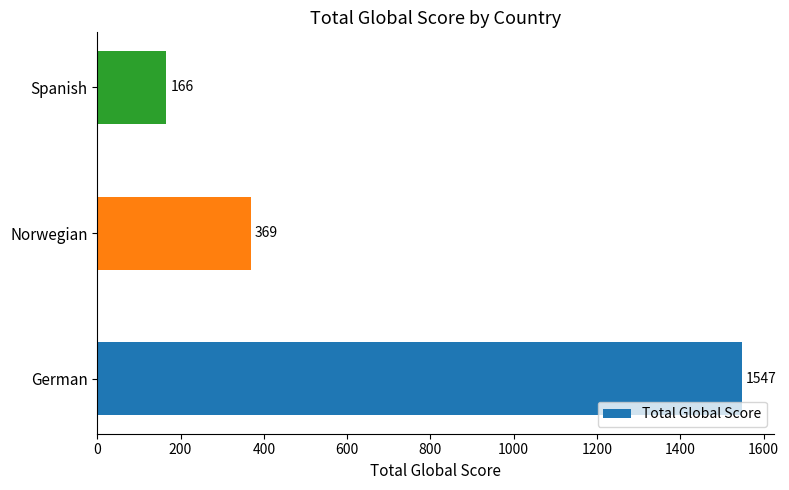

List the labels in order of value, largest first.

German, Norwegian, Spanish